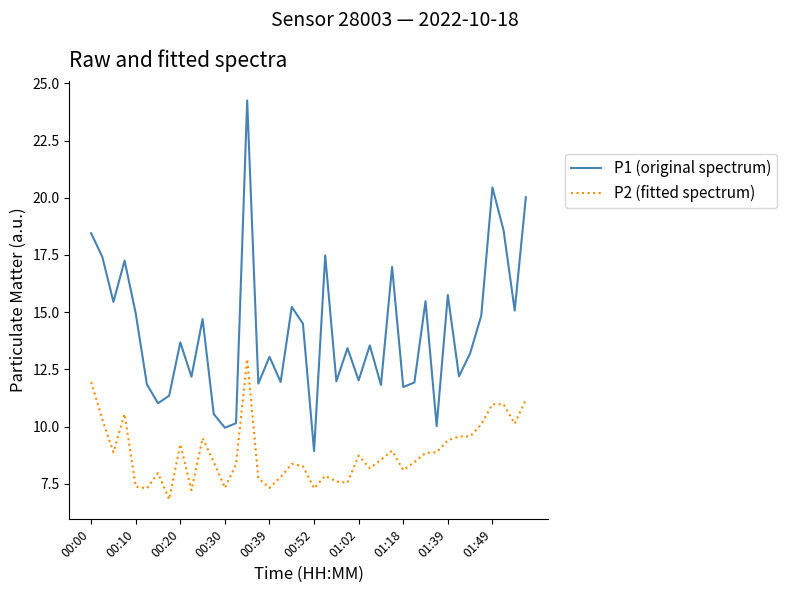

True or false: P1 (original spectrum) and P2 (fitted spectrum) intersect in this chart.

False